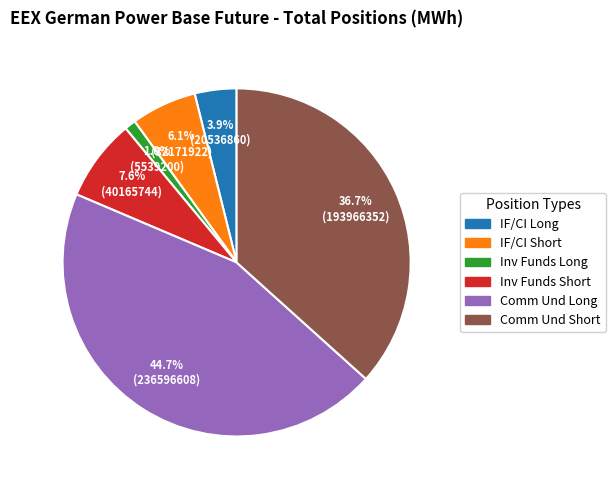

Is there any slice that represents more than half of the pie?

No